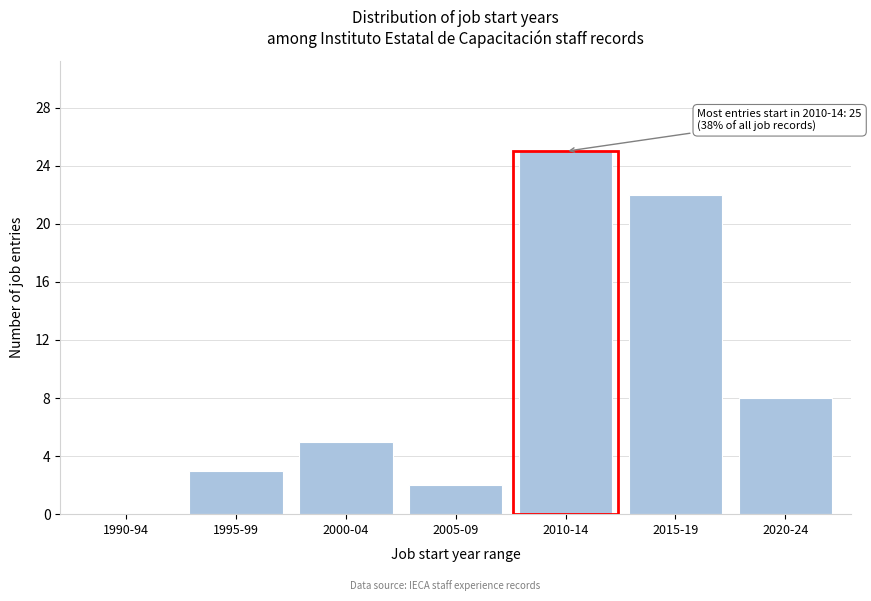

Reading left to right, transcribe all the data shown in this chart.

1990-94=0	1995-99=3	2000-04=5	2005-09=2	2010-14=25	2015-19=22	2020-24=8